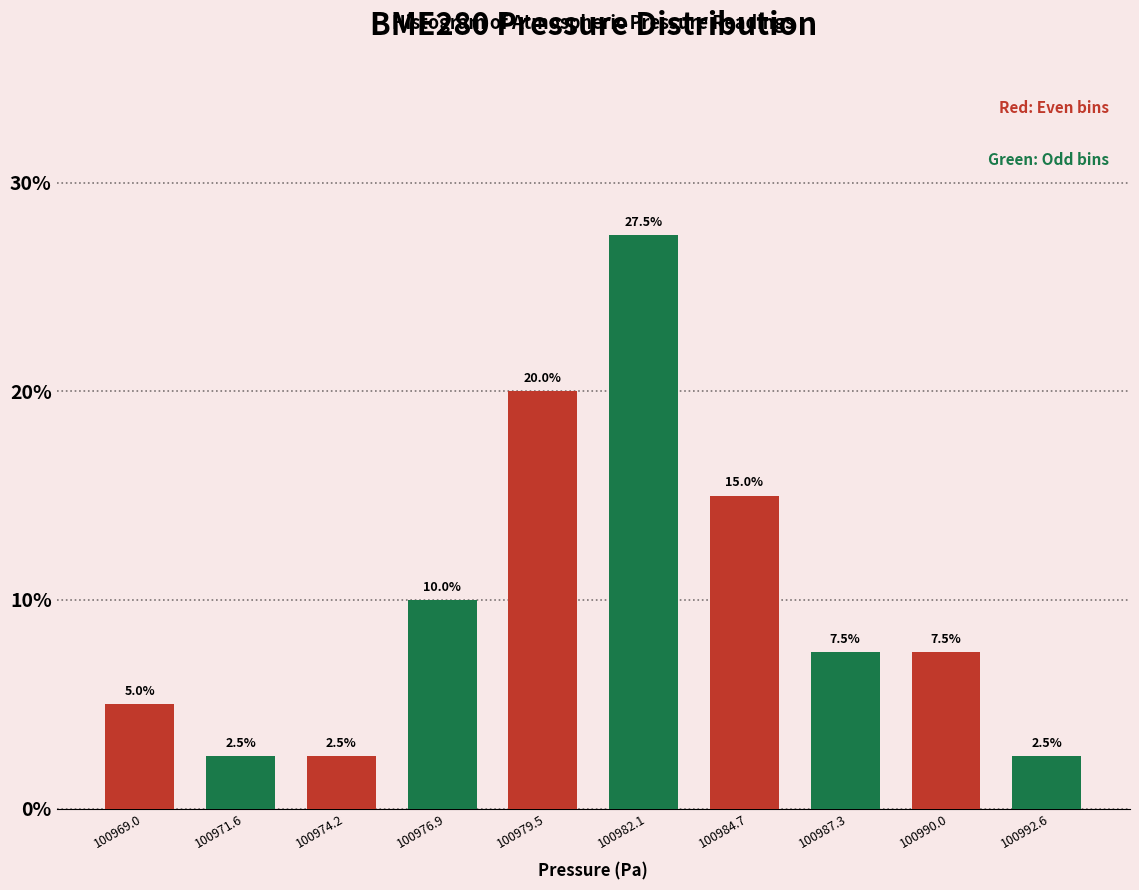

Reading left to right, list all the values displayed in this chart.

5.0	2.5	2.5	10.0	20.0	27.5	15.0	7.5	7.5	2.5